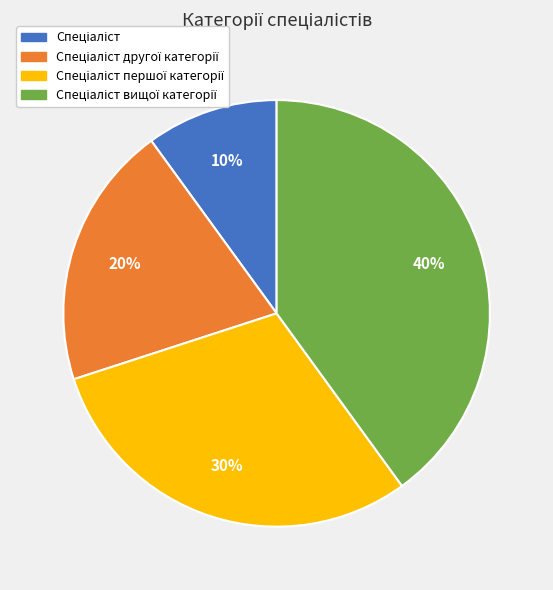

To the nearest percent, what is the difference between the largest and smallest slice percentages?

30%